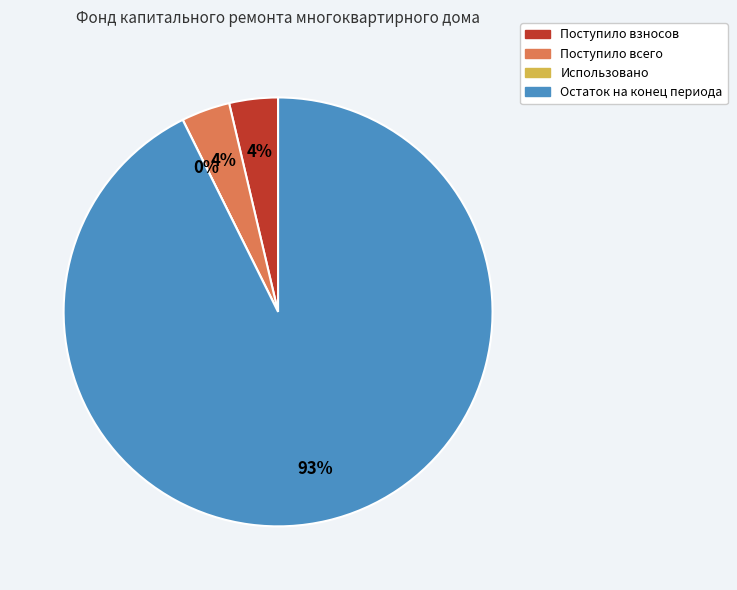

The Поступило всего slice represents 4% of the pie. True or false?

True